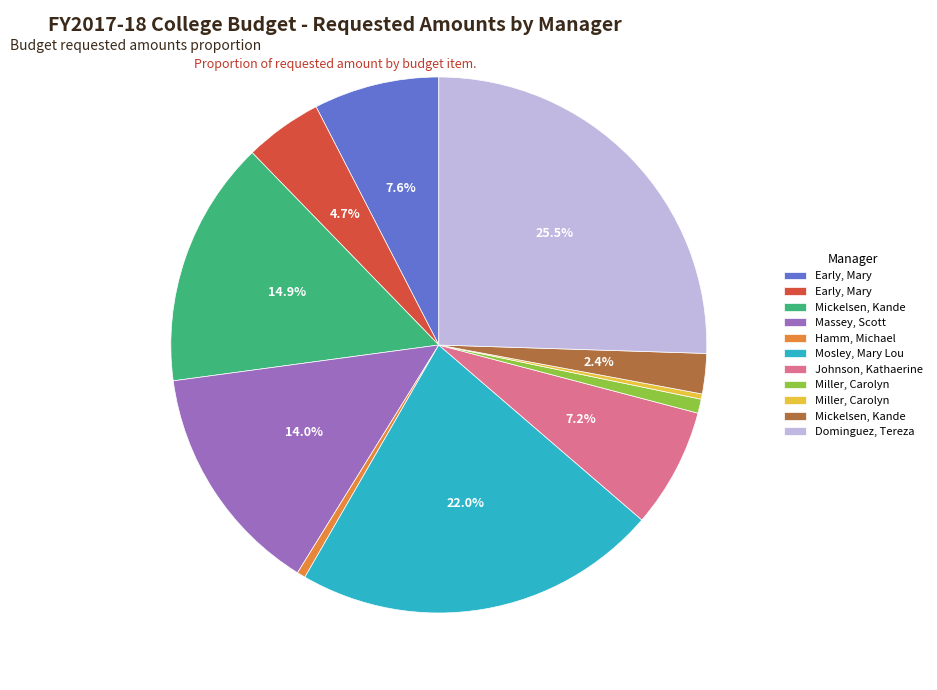

Does any single category account for the majority?

No